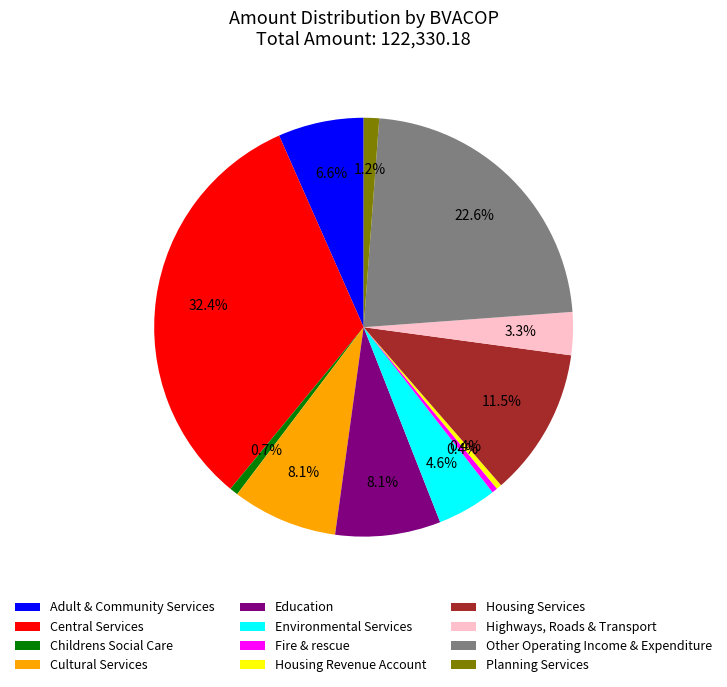

To the nearest percent, what is the difference between the Education and Central Services slice percentages?

24%